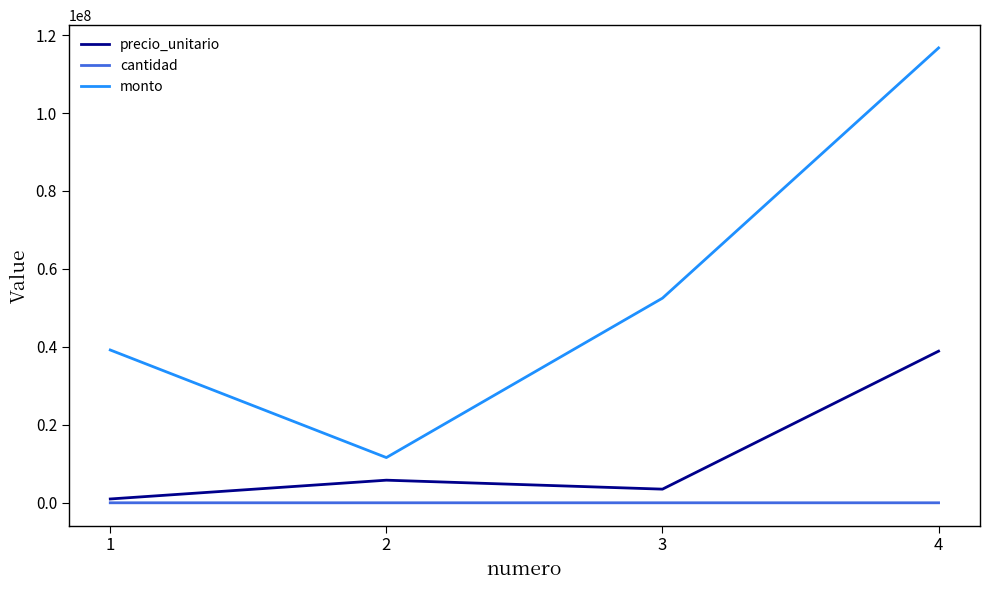

True or false: precio_unitario and monto intersect in this chart.

False